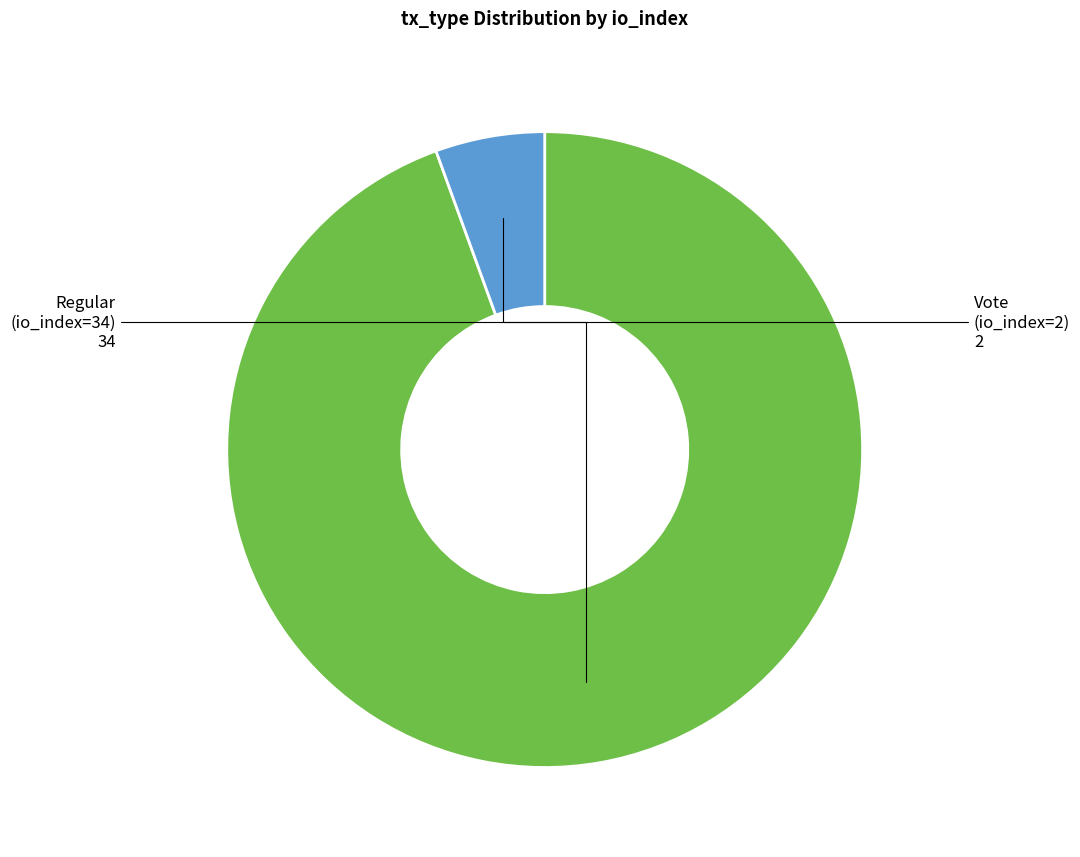

Is there a majority slice in this chart?

Yes